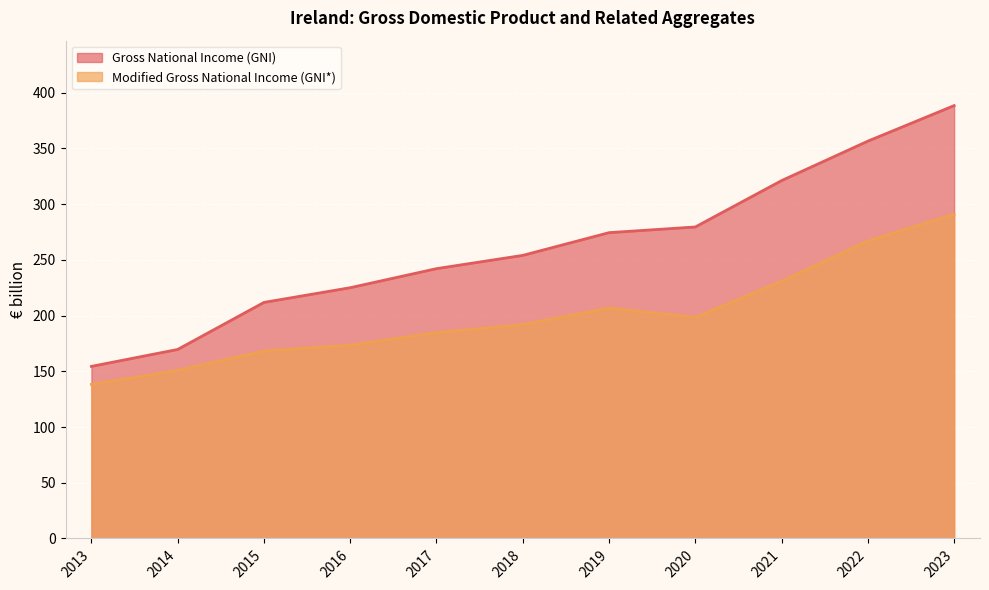

What is the value of the Modified Gross National Income (GNI*) point at the 5th from the left?

184.8